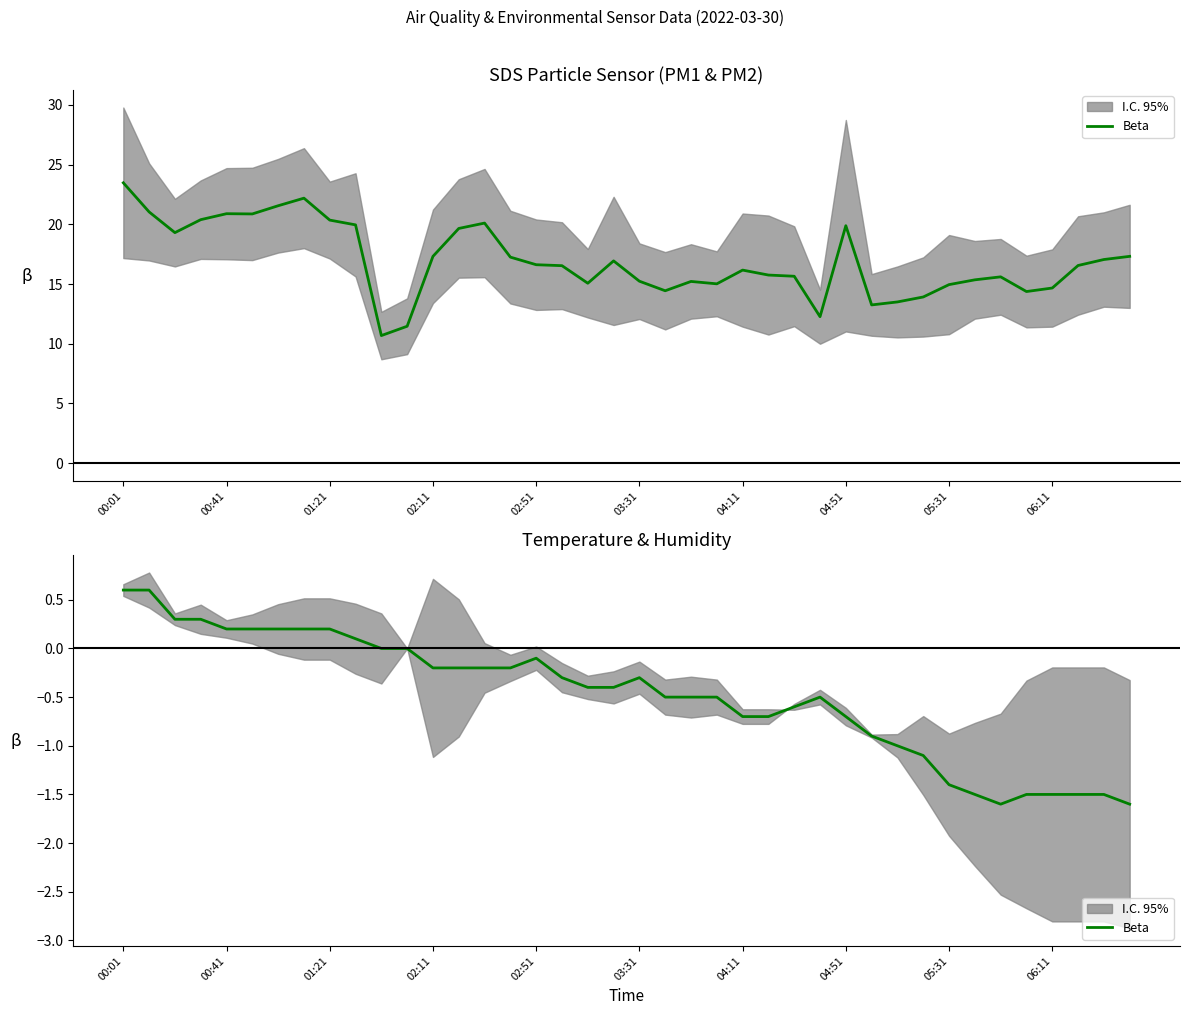

What is the value of the 40th point from the left?

-1.6